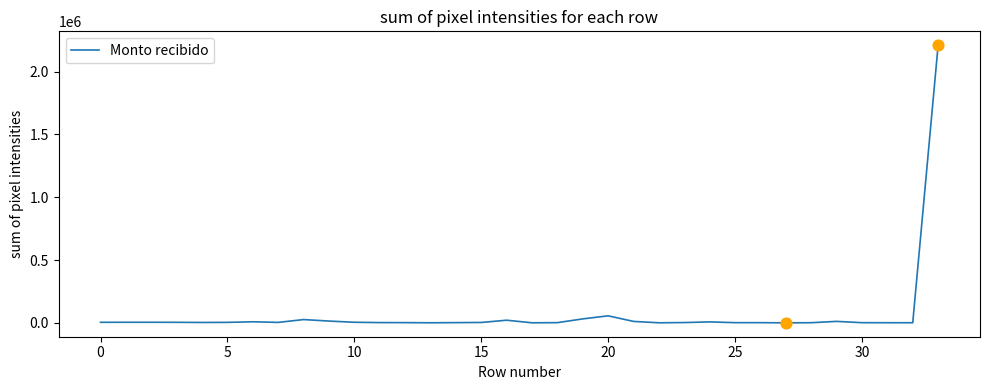

What is the maximum value shown in the chart?

2211068